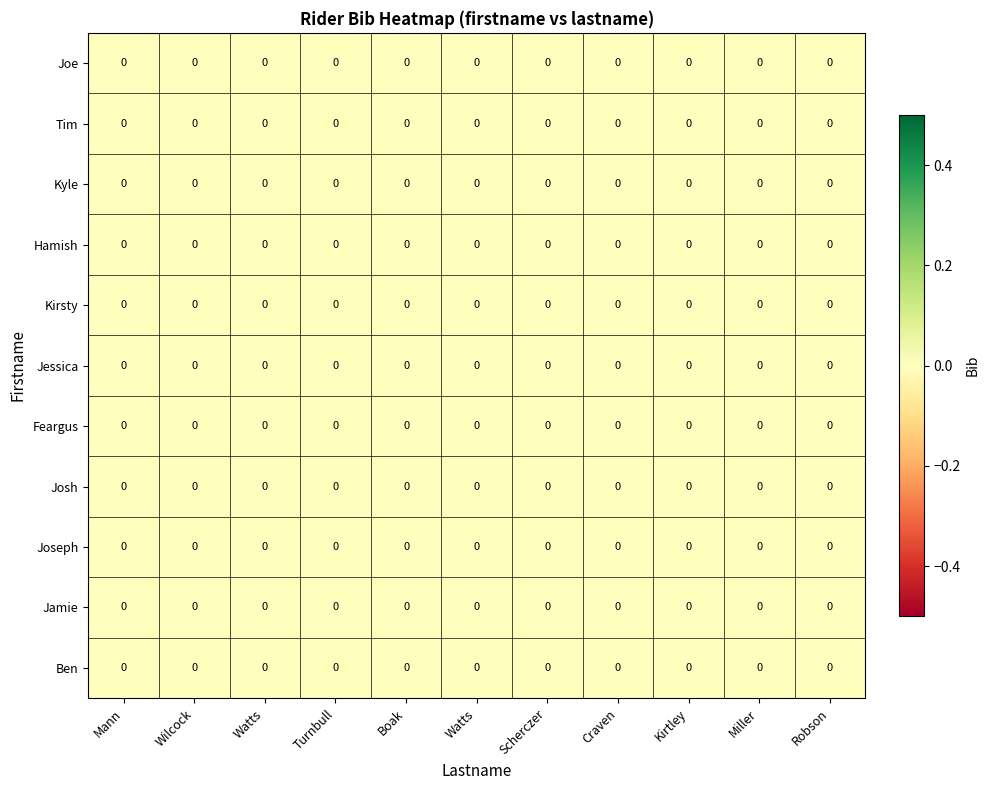

Between Wilcock and Watts, which series saw the biggest shift?

Ben